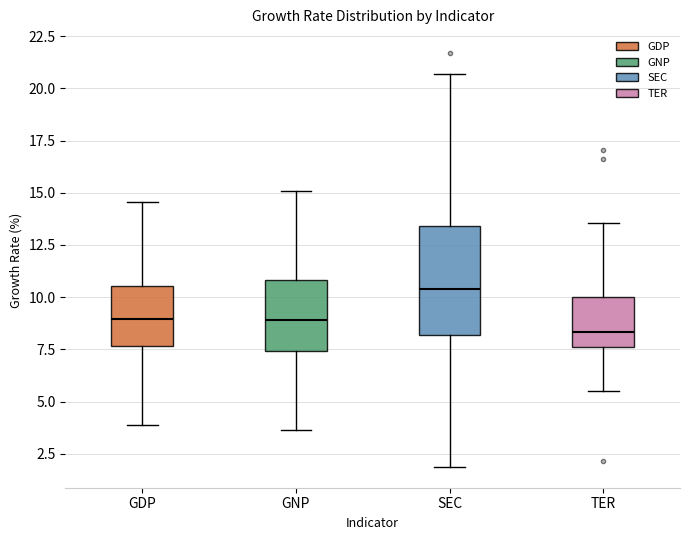

Comparing the boxes themselves (not the whiskers), which one is the tallest?

SEC